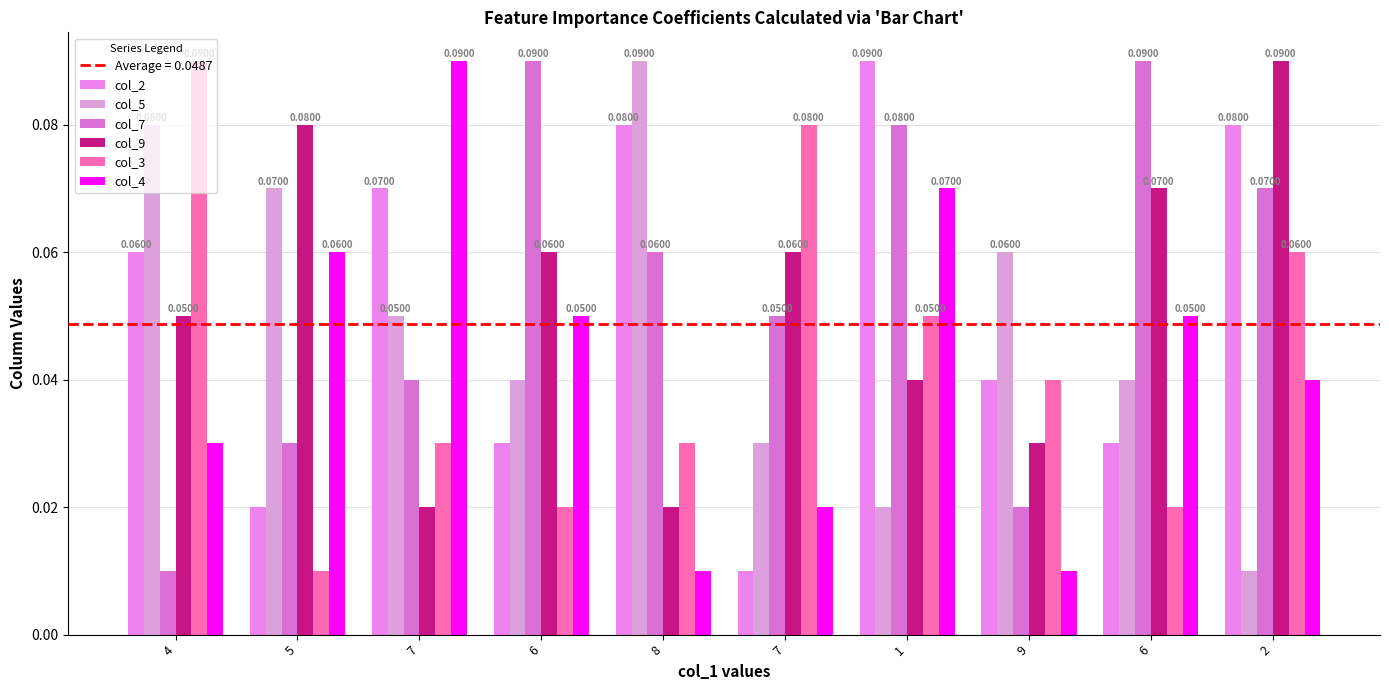

How many bars are there in each group?

6